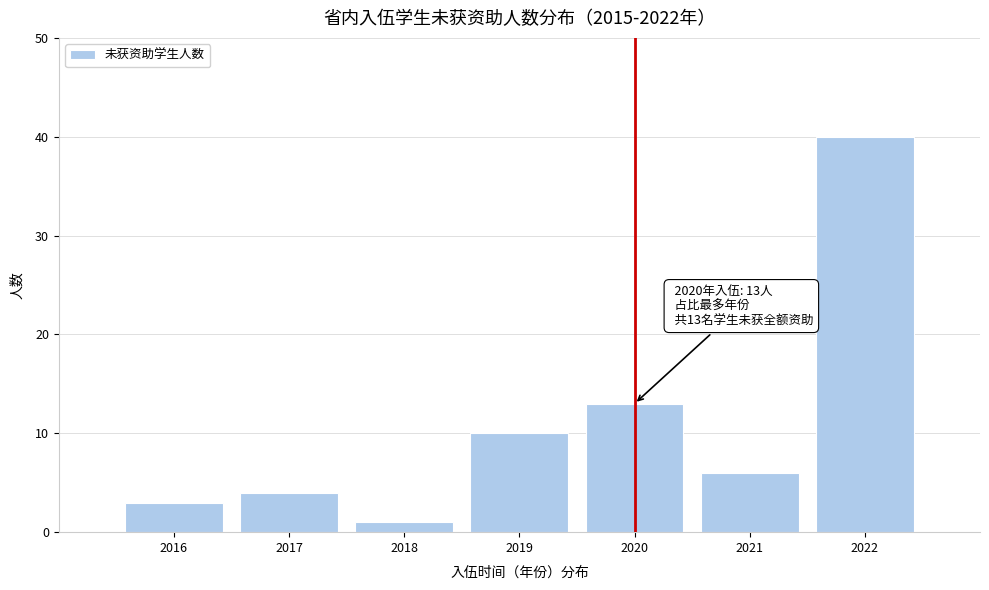

Reading left to right, list all the values displayed in this chart.

2016=3	2017=4	2018=1	2019=10	2020=13	2021=6	2022=40